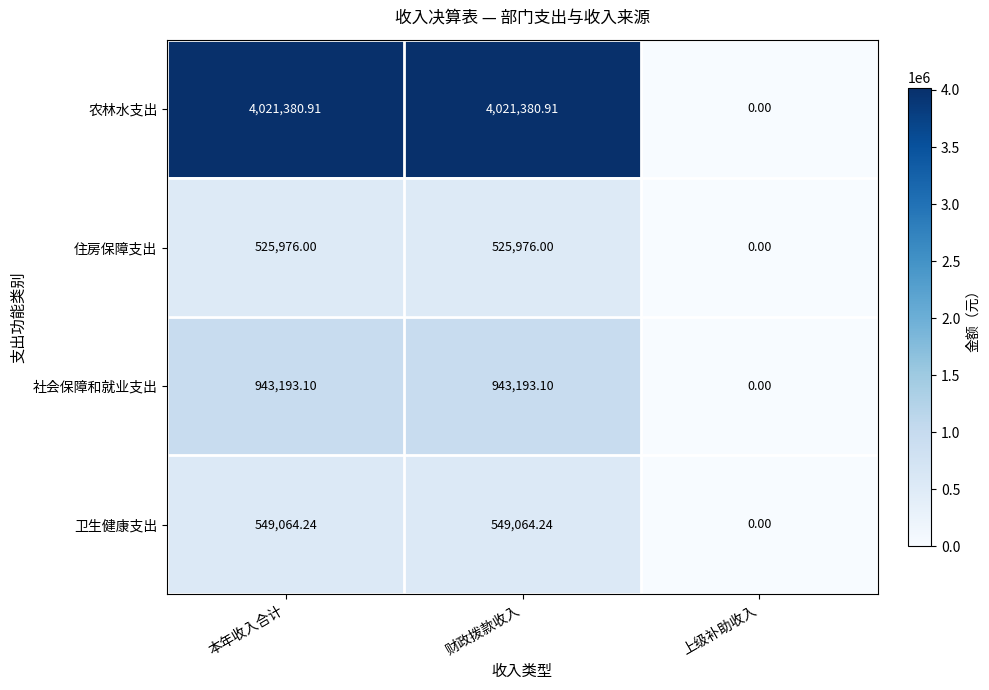

Where does the 社会保障和就业支出 series first go above 943193?

本年收入合计